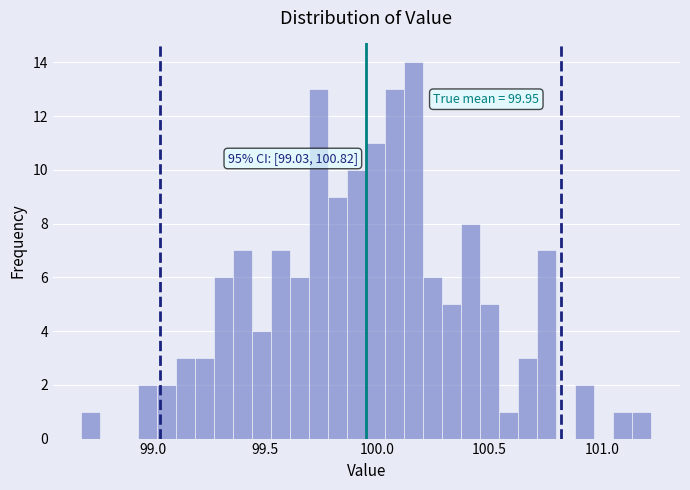

Read against the x-axis, roughly where is the centre of the tallest bar?

100.15